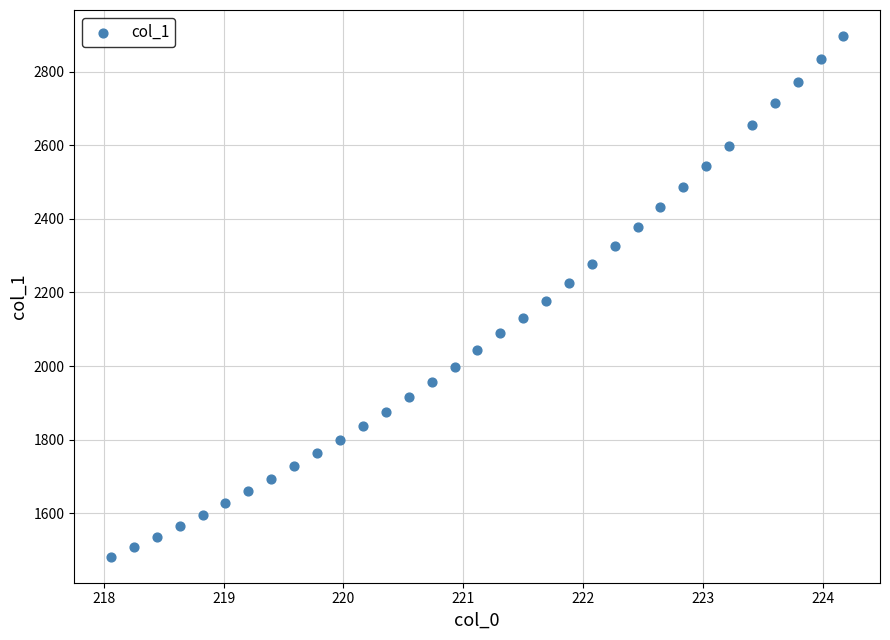

What is the range of Y values (max minus min)?

1413.7